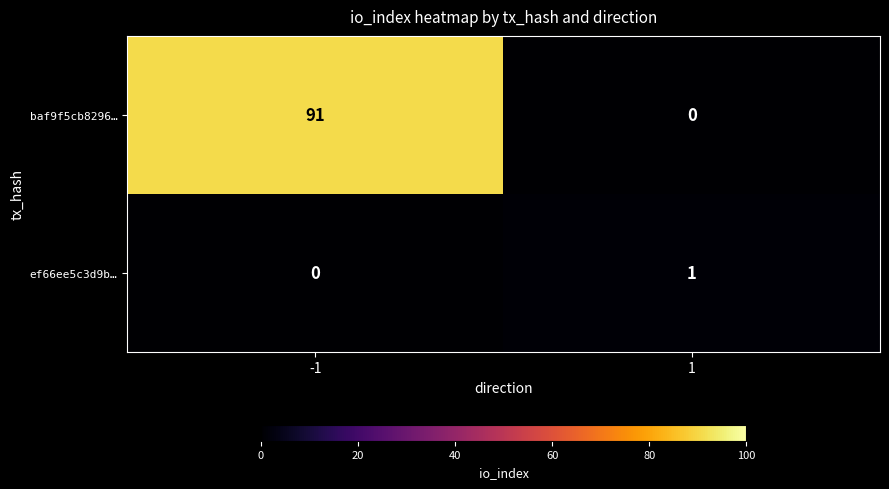

Reading right to left, what are all the values shown in this chart?

baf9f5cb8296…: 1=0	-1=91
ef66ee5c3d9b…: 1=1	-1=0